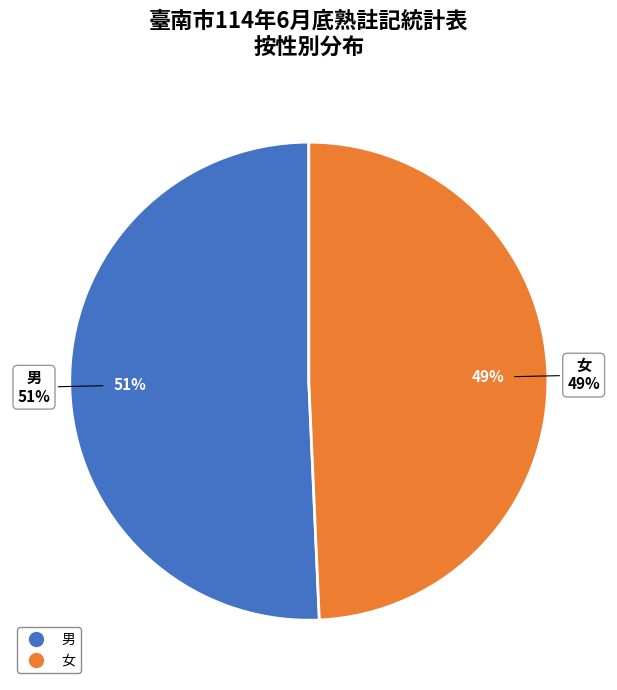

Which category accounts for the majority?

男